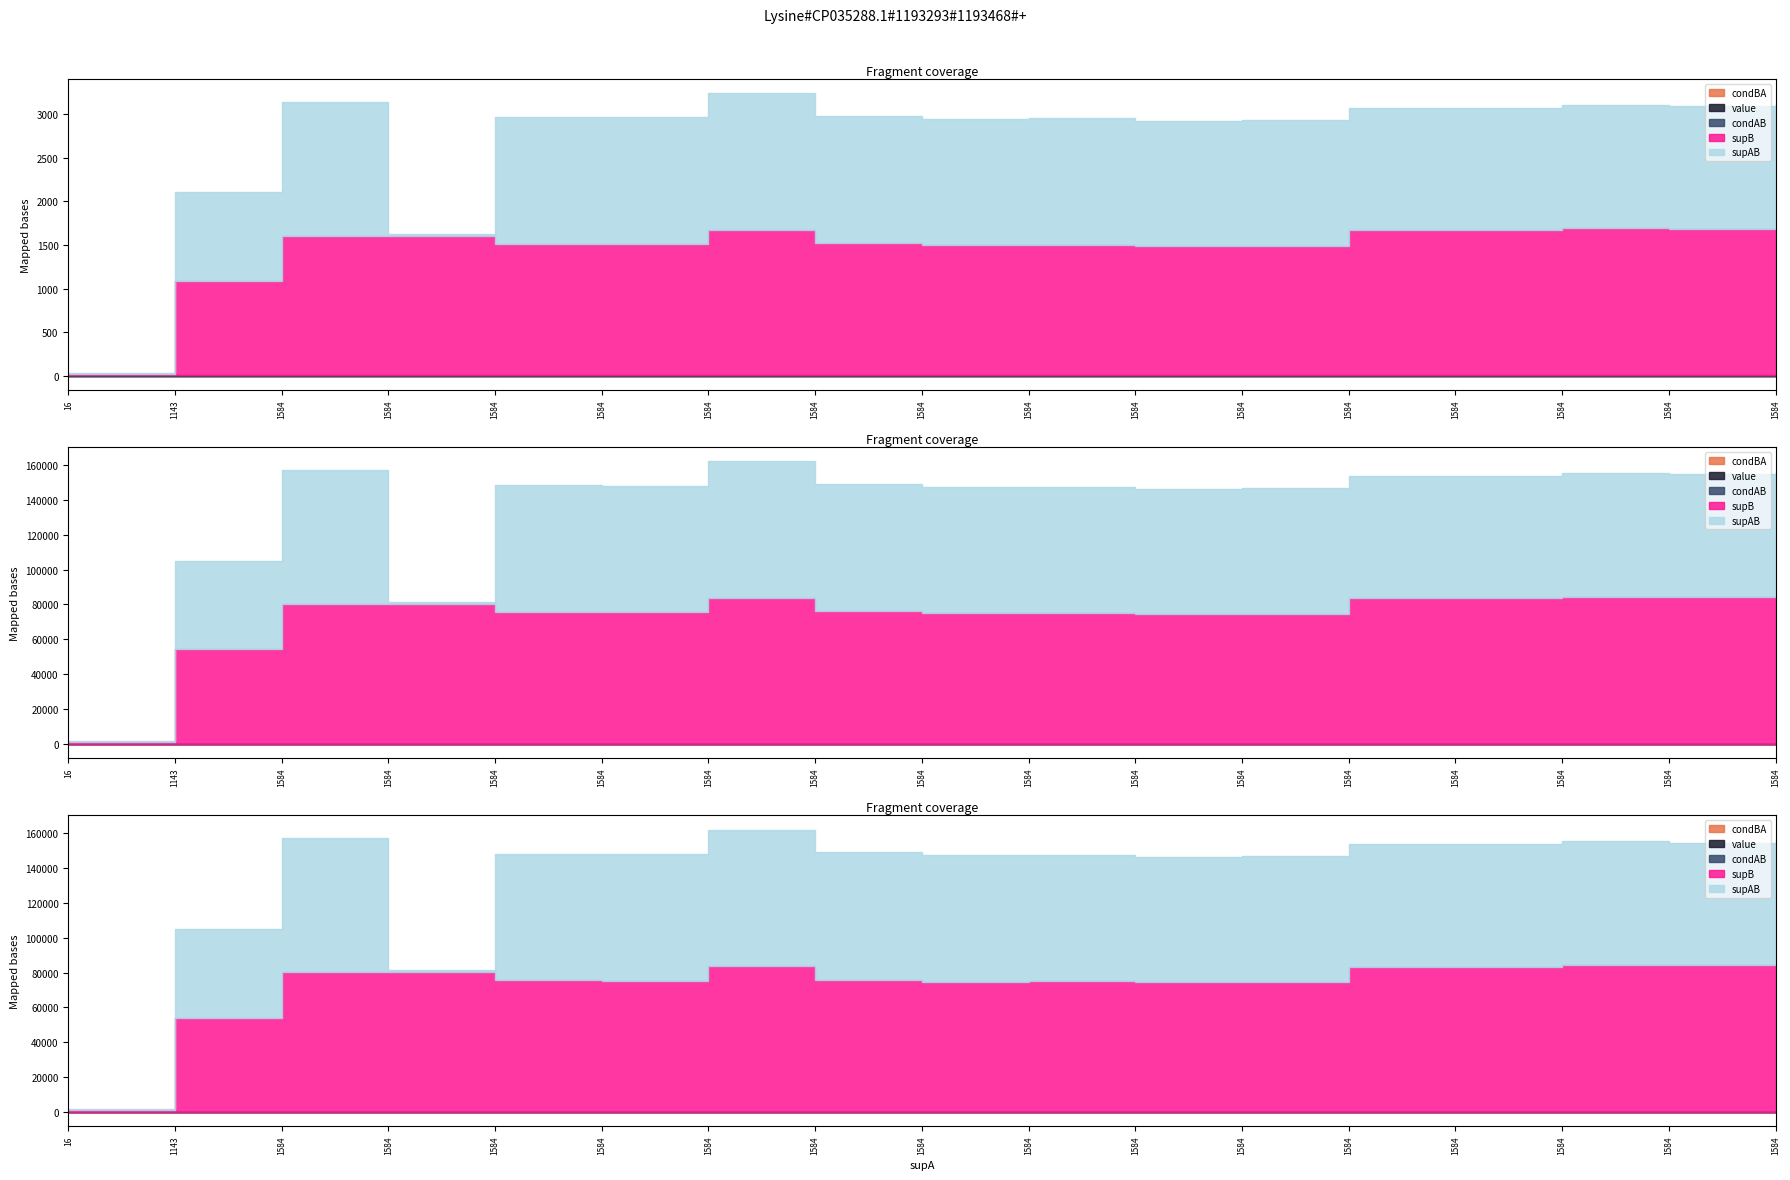

True or false: supAB and supB cross at least once.

False